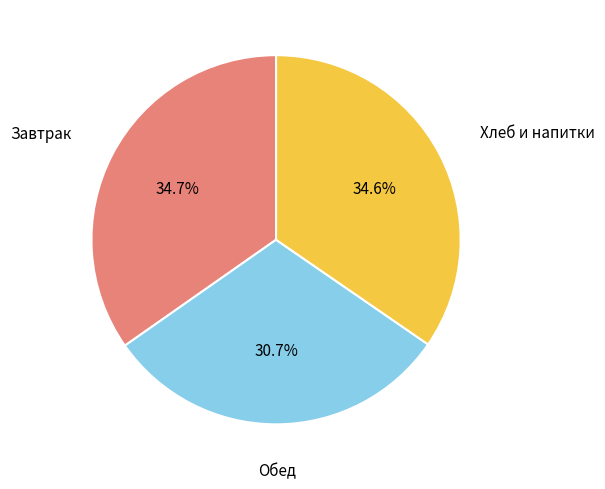

Is there a majority slice in this chart?

No